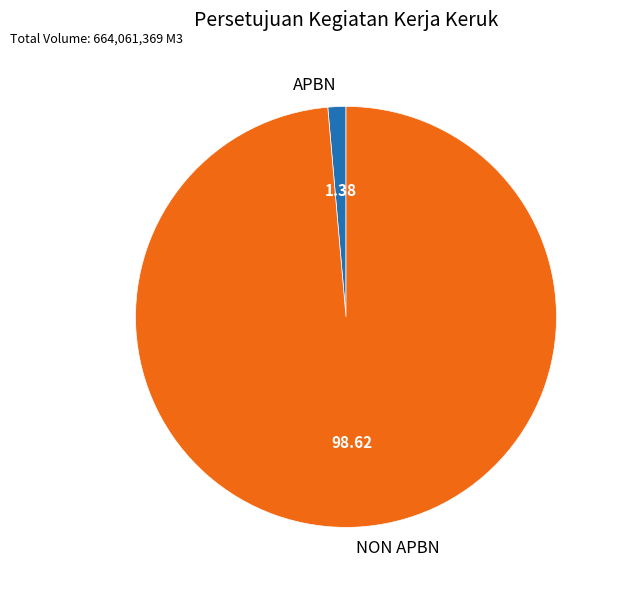

Which has a higher value, APBN or NON APBN?

NON APBN